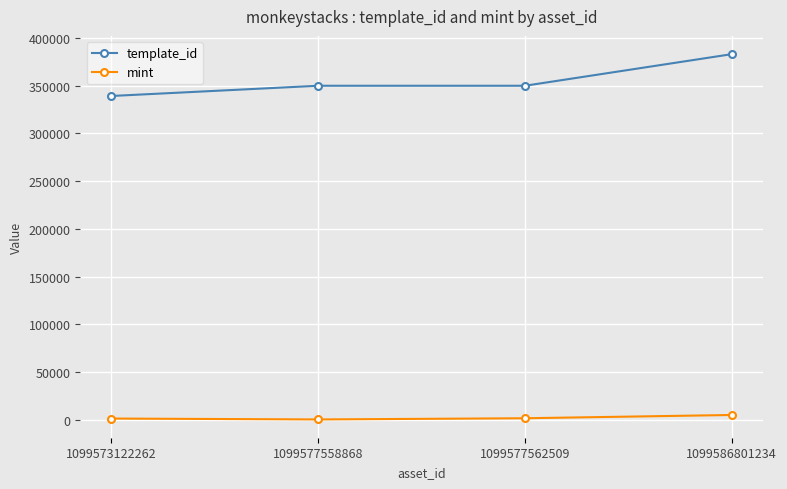

Which series has the widest spread of values?

template_id